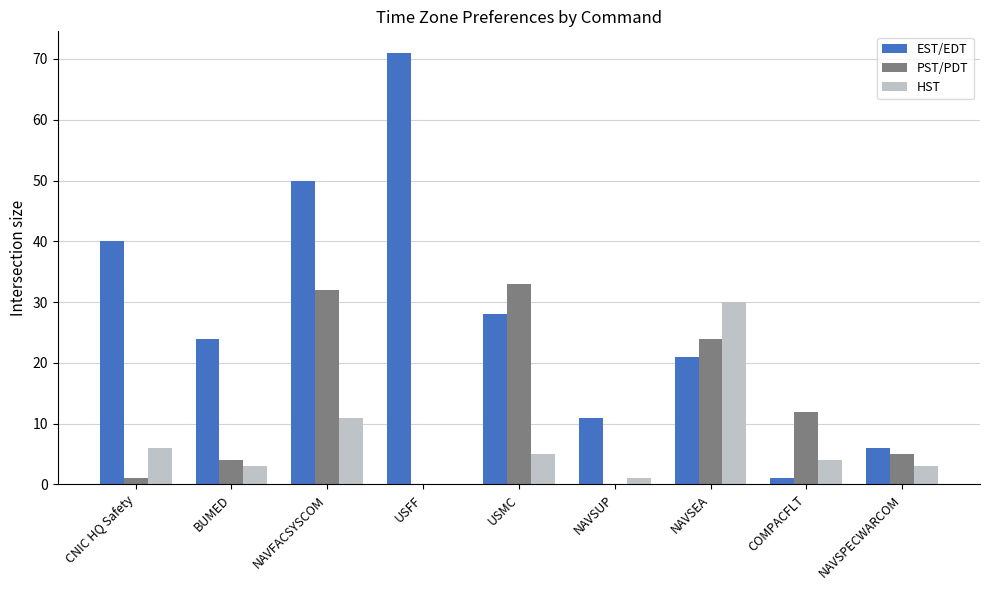

What is the sum of all EST/EDT values?

252